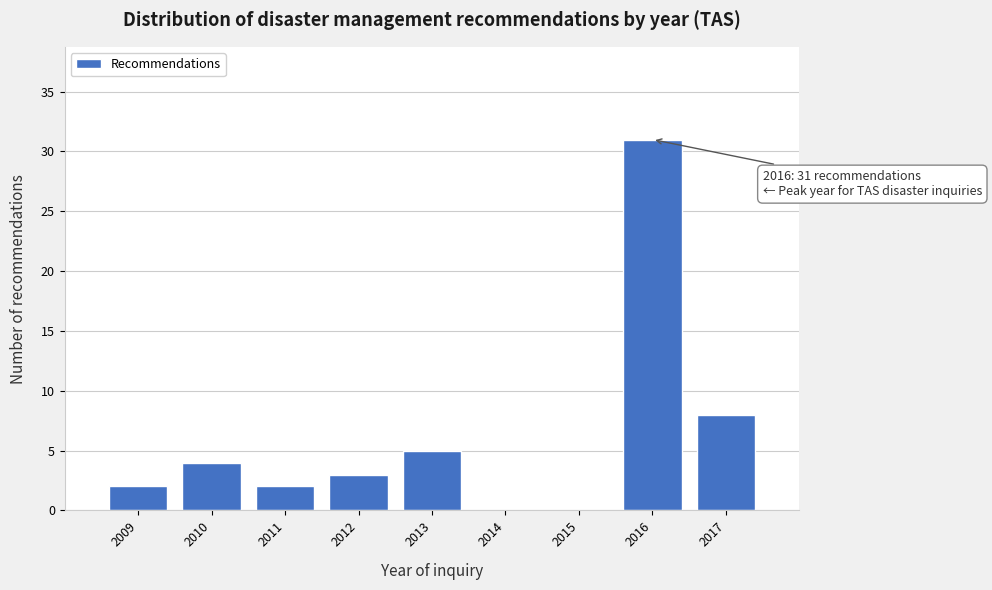

Reading left to right, extract all data points from this chart.

2009=2	2010=4	2011=2	2012=3	2013=5	2014=0	2015=0	2016=31	2017=8